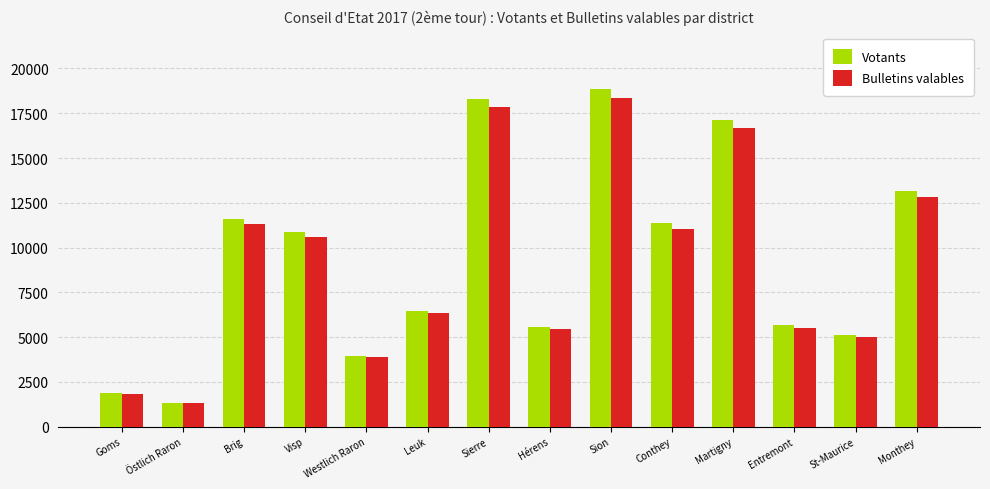

What is the approximate value of Votants at Entremont, to the nearest 50?

5700